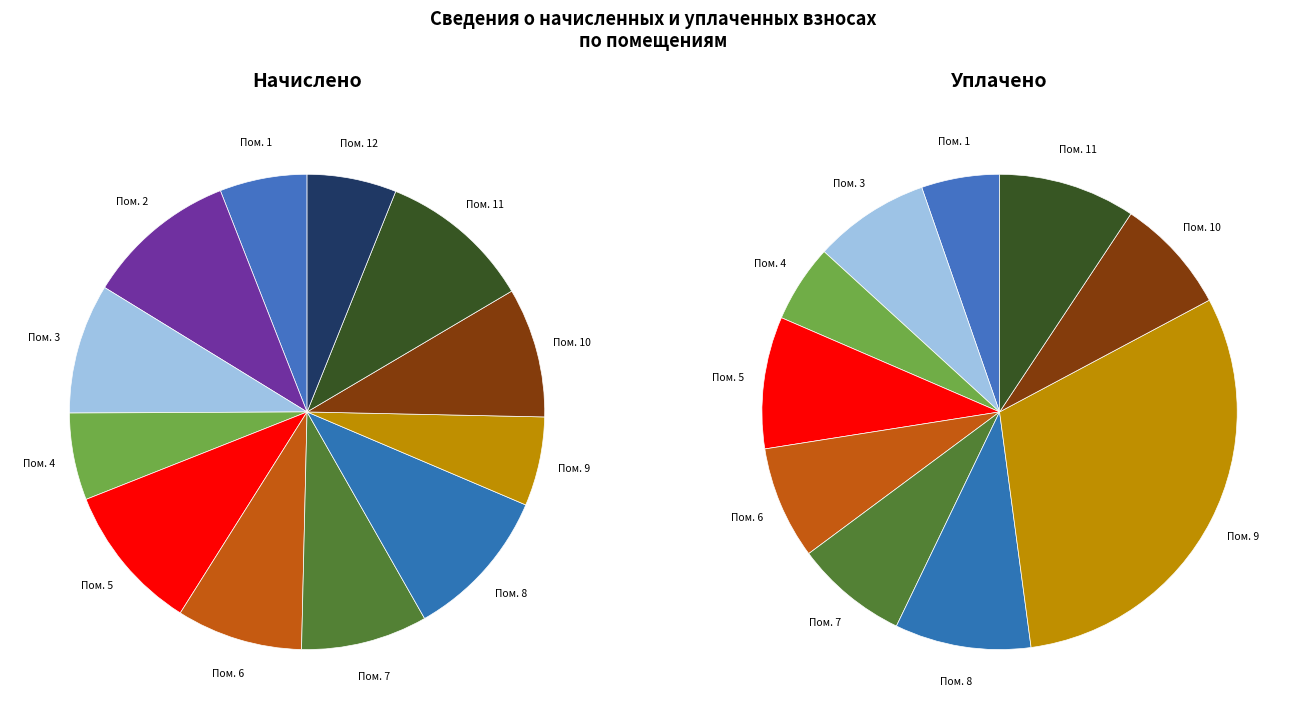

Rank the categories by value from lowest to highest.

4, 1, 9, 12, 6, 7, 10, 3, 5, 2, 8, 11